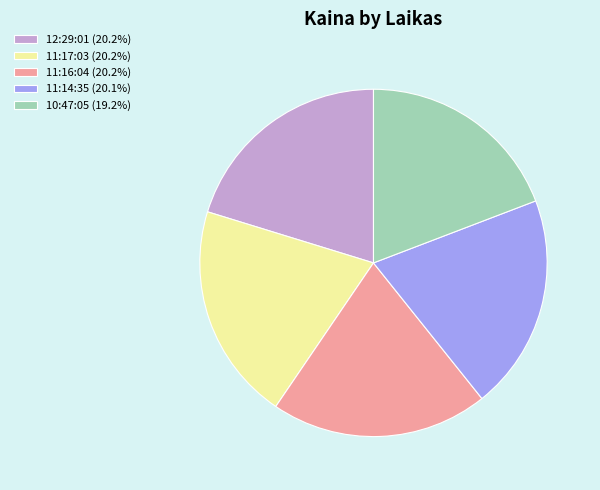

Combined, do 12:29:01 and 10:47:05 account for over 50%?

No